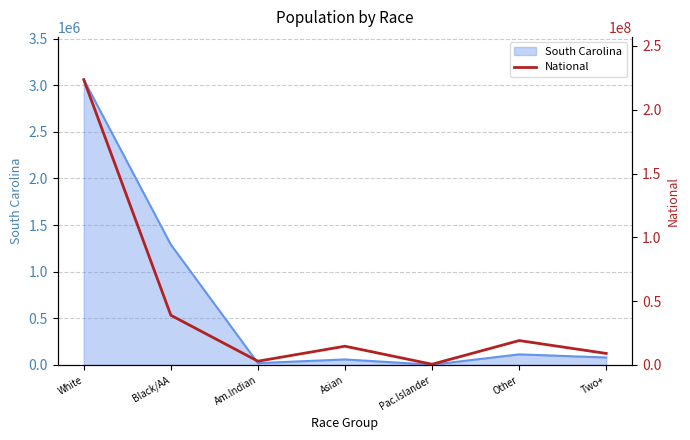

The South Carolina series shows 79935 at Two+. True or false?

True